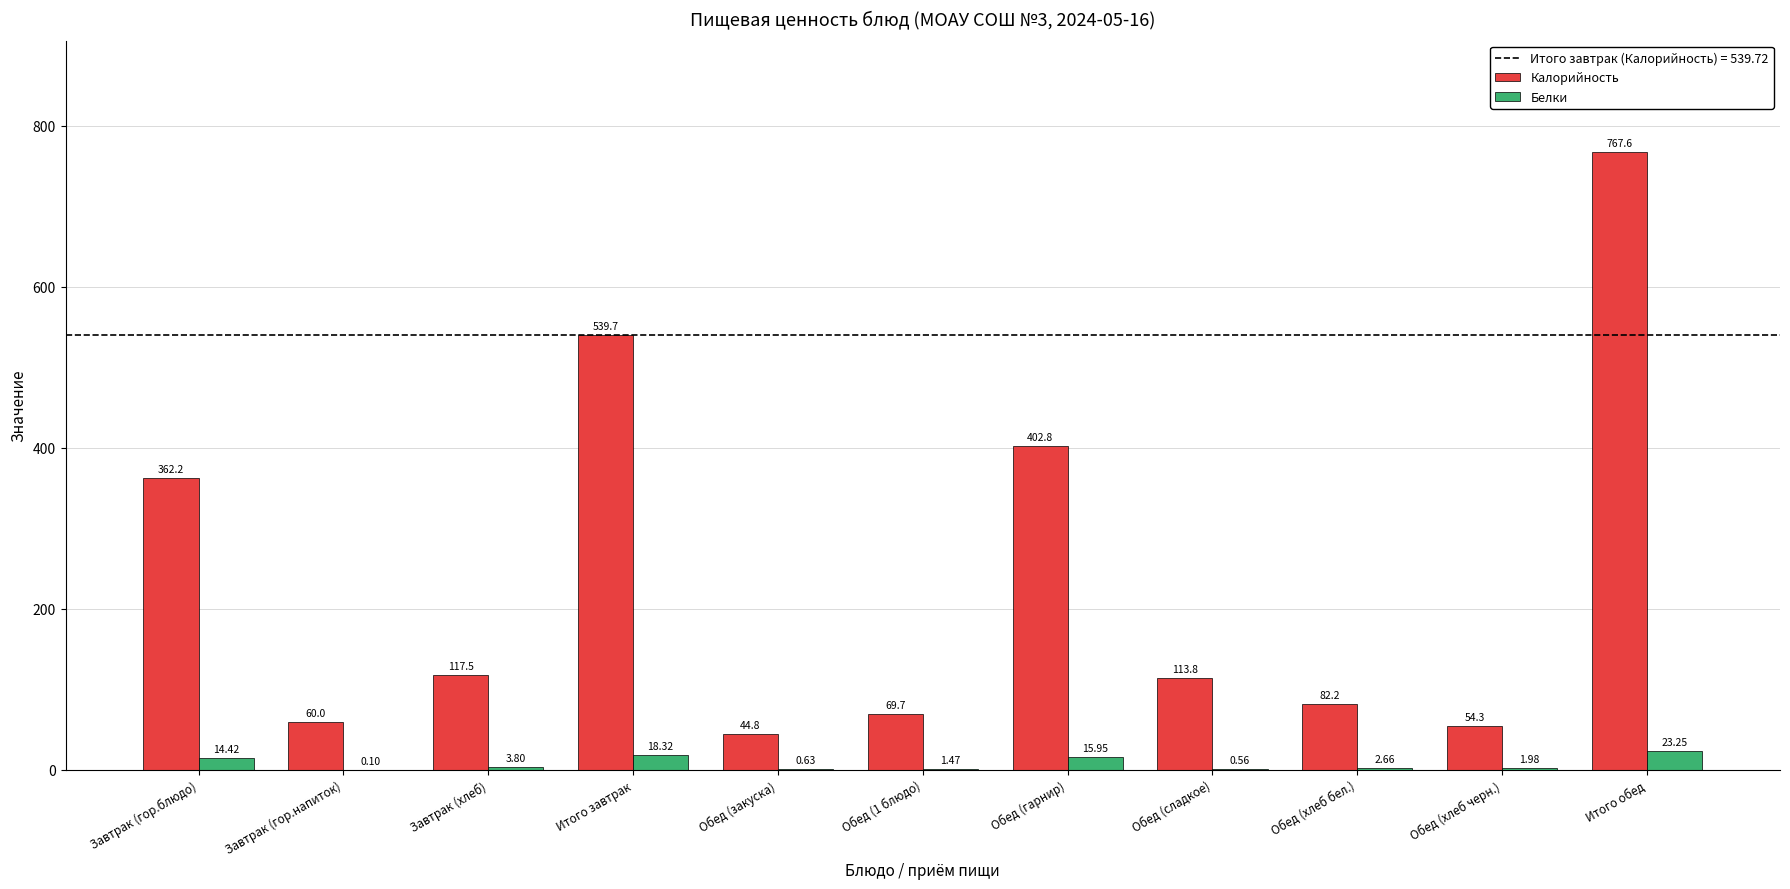

At which category is the sum across all series the highest?

Итого обед